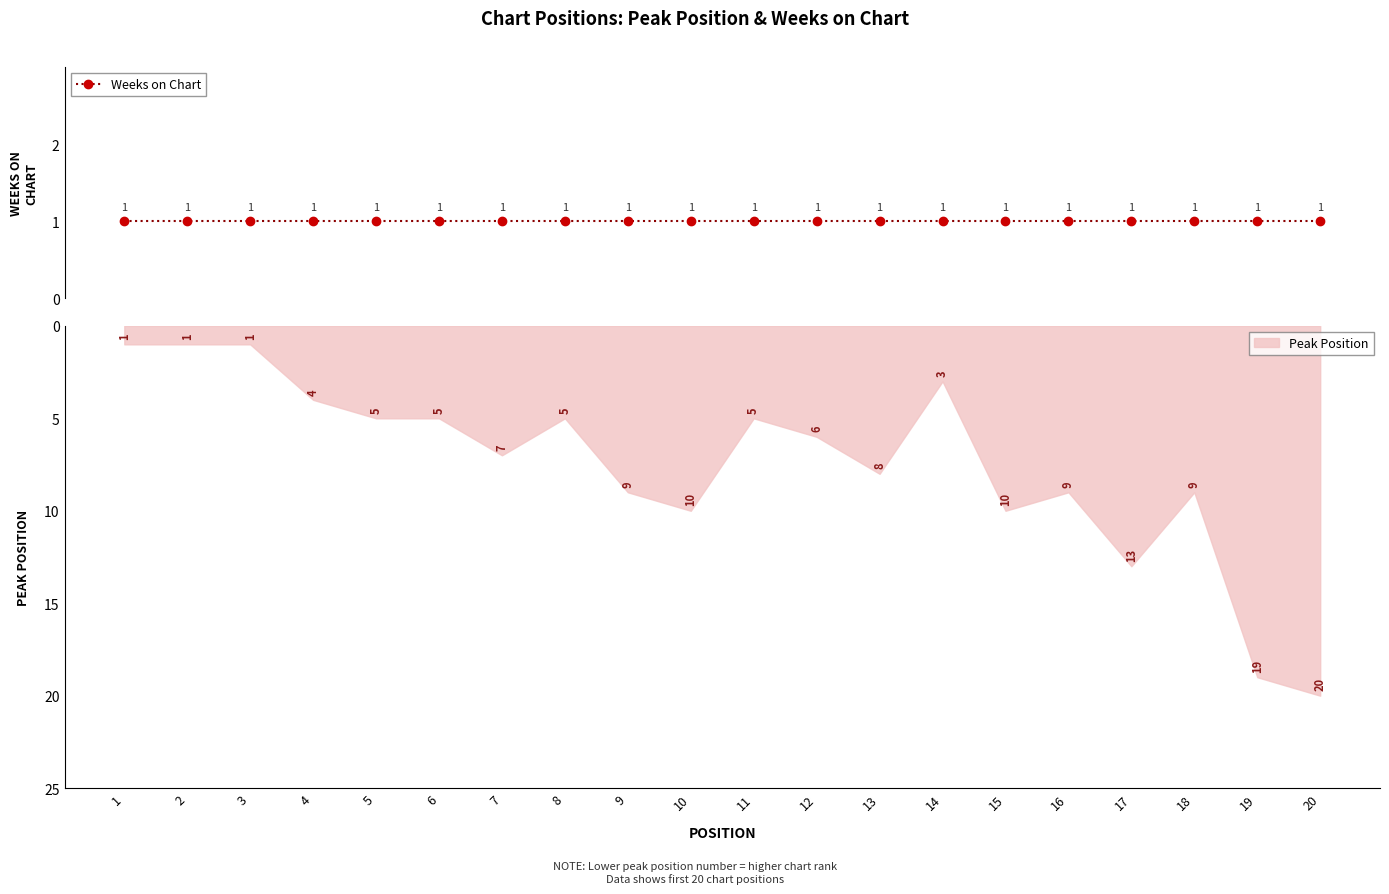

How many lines are shown in the chart?

1